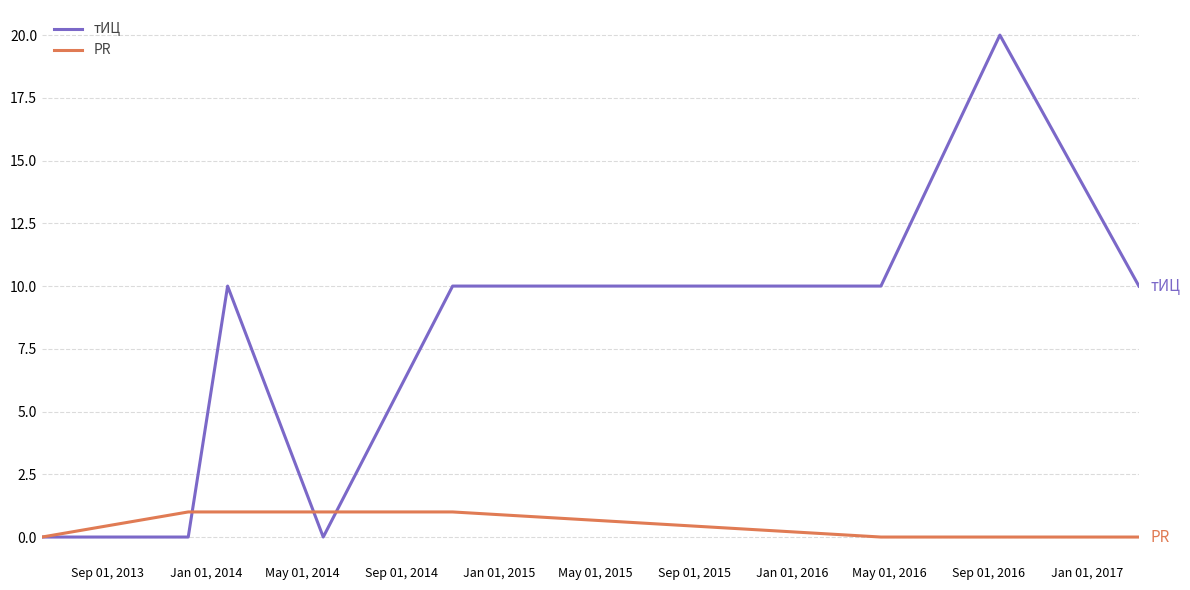

True or false: тИЦ has more than 0 interior local peaks.

True